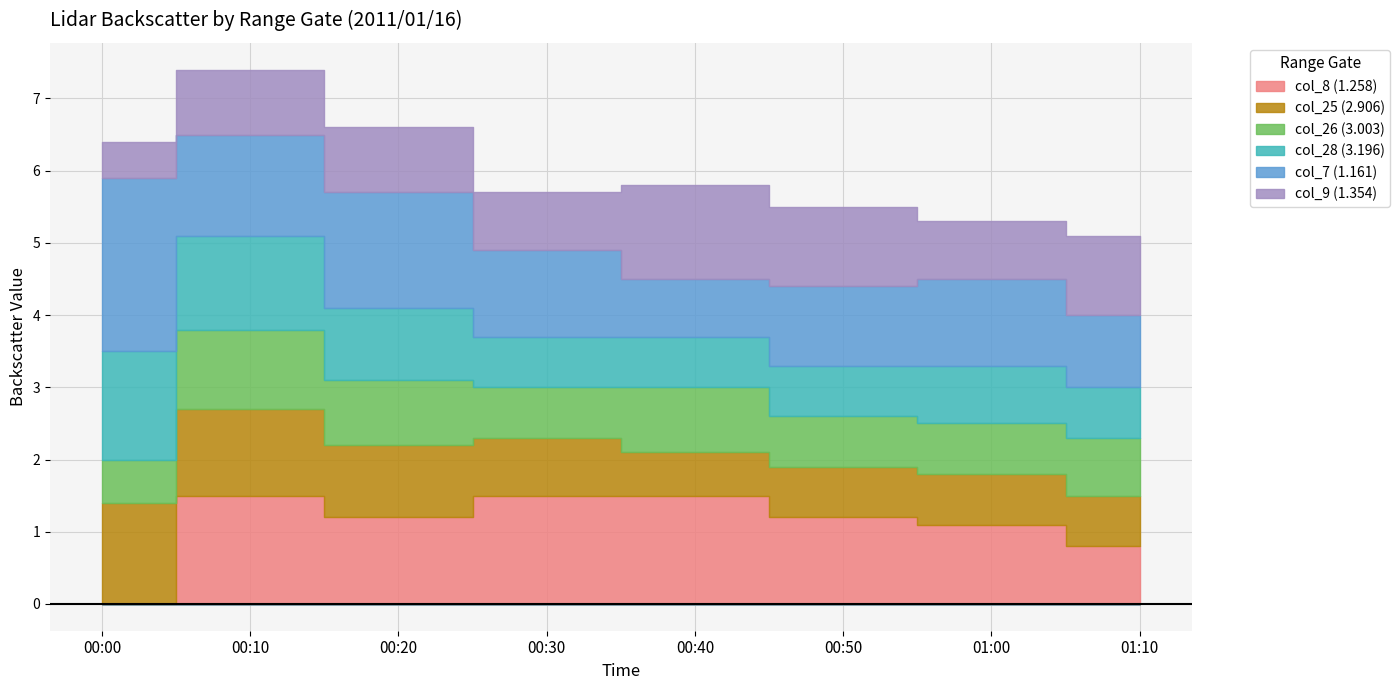

How many categories are shown in the chart?

8